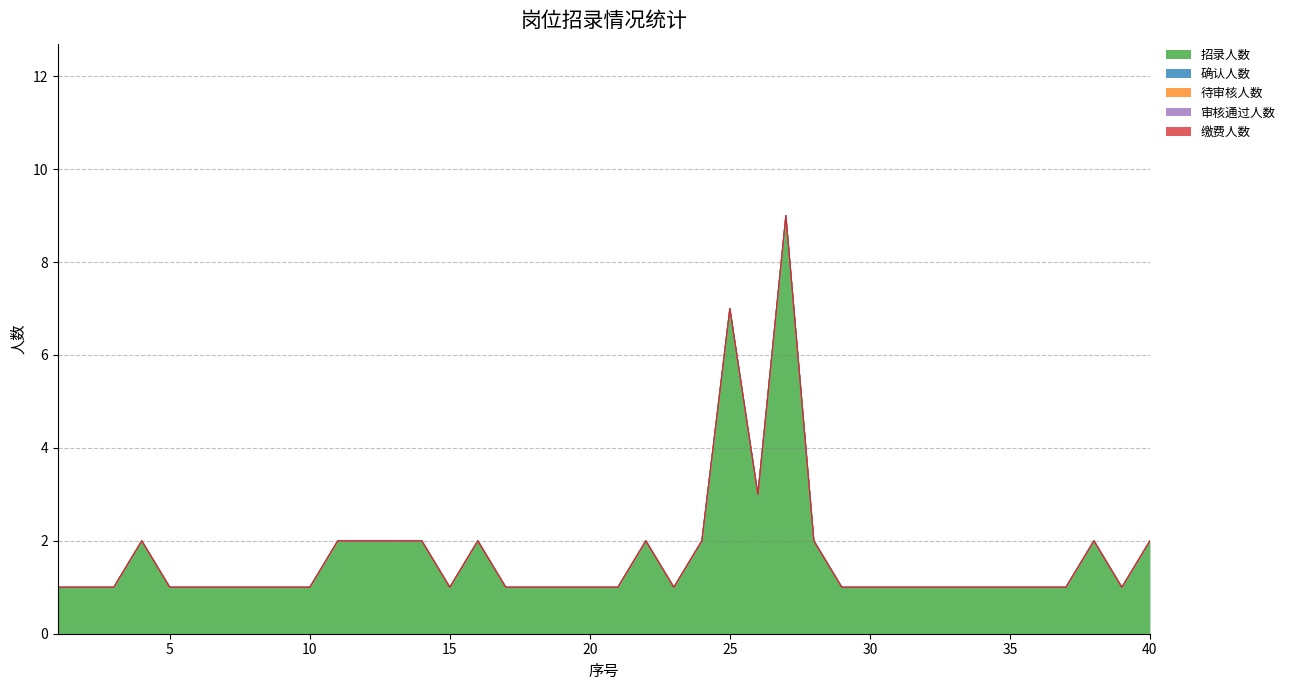

Reading left to right, transcribe all the data shown in this chart.

招录人数: 1=1	2=1	3=1	4=2	5=1	6=1	7=1	8=1	9=1	10=1	11=2	12=2	13=2	14=2	15=1	16=2	17=1	18=1	19=1	20=1	21=1	22=2	23=1	24=2	25=7	26=3	27=9	28=2	29=1	30=1	31=1	32=1	33=1	34=1	35=1	36=1	37=1	38=2	39=1	40=2
确认人数: 1=0	2=0	3=0	4=0	5=0	6=0	7=0	8=0	9=0	10=0	11=0	12=0	13=0	14=0	15=0	16=0	17=0	18=0	19=0	20=0	21=0	22=0	23=0	24=0	25=0	26=0	27=0	28=0	29=0	30=0	31=0	32=0	33=0	34=0	35=0	36=0	37=0	38=0	39=0	40=0
待审核人数: 1=0	2=0	3=0	4=0	5=0	6=0	7=0	8=0	9=0	10=0	11=0	12=0	13=0	14=0	15=0	16=0	17=0	18=0	19=0	20=0	21=0	22=0	23=0	24=0	25=0	26=0	27=0	28=0	29=0	30=0	31=0	32=0	33=0	34=0	35=0	36=0	37=0	38=0	39=0	40=0
审核通过人数: 1=0	2=0	3=0	4=0	5=0	6=0	7=0	8=0	9=0	10=0	11=0	12=0	13=0	14=0	15=0	16=0	17=0	18=0	19=0	20=0	21=0	22=0	23=0	24=0	25=0	26=0	27=0	28=0	29=0	30=0	31=0	32=0	33=0	34=0	35=0	36=0	37=0	38=0	39=0	40=0
缴费人数: 1=0	2=0	3=0	4=0	5=0	6=0	7=0	8=0	9=0	10=0	11=0	12=0	13=0	14=0	15=0	16=0	17=0	18=0	19=0	20=0	21=0	22=0	23=0	24=0	25=0	26=0	27=0	28=0	29=0	30=0	31=0	32=0	33=0	34=0	35=0	36=0	37=0	38=0	39=0	40=0